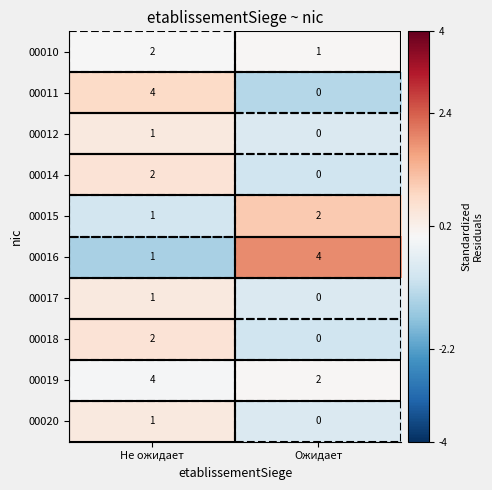

At which label is 00010 closest to 1?

Ожидает